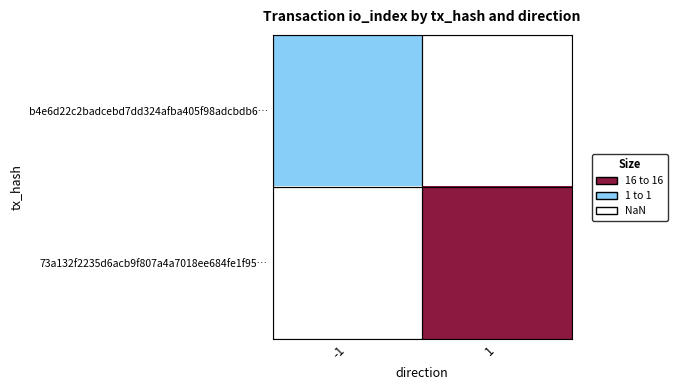

Between -1 and 1, which is larger?

1